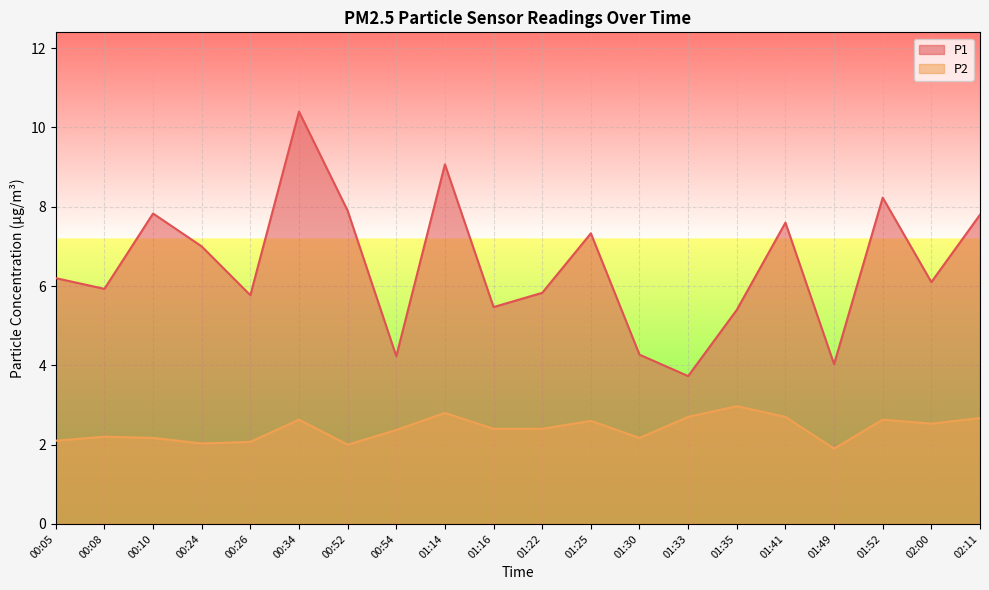

True or false: P2 and P1 cross at least once.

False